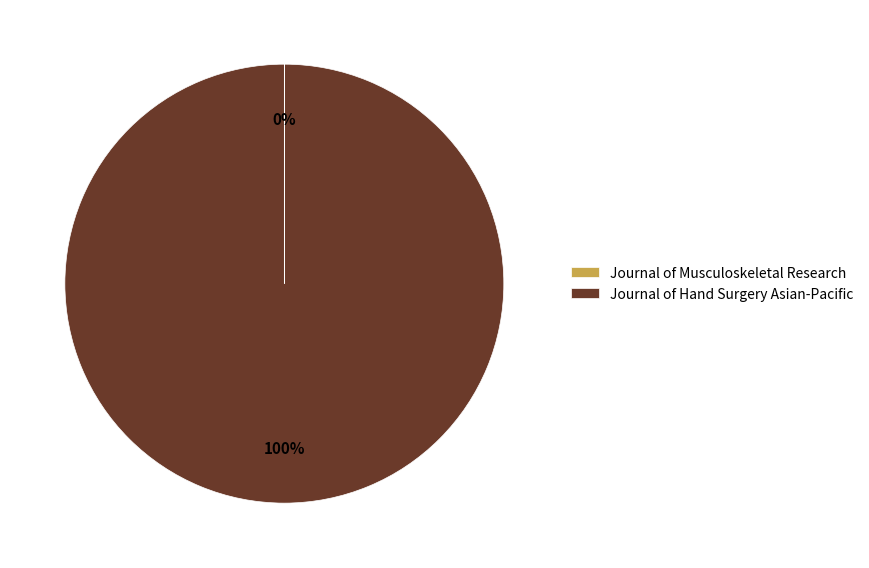

To the nearest percent, what is the difference between the largest and smallest slice percentages?

100%